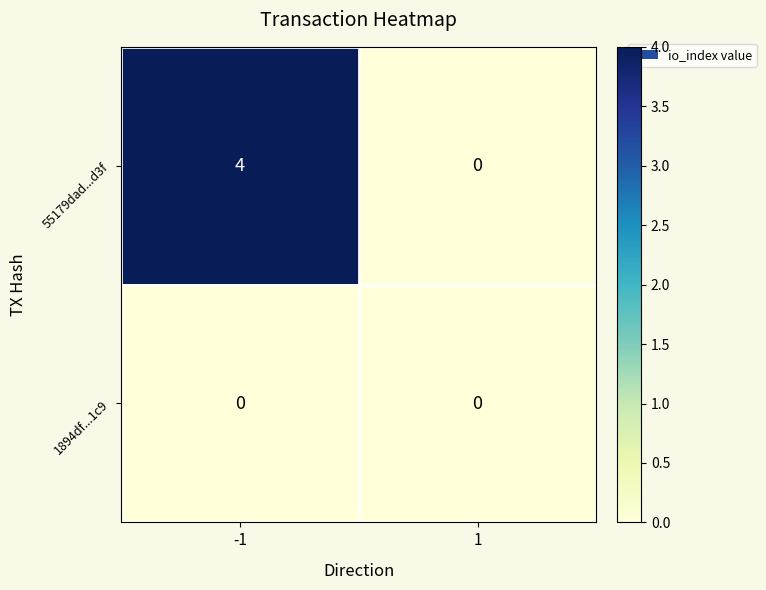

Reading left to right, transcribe all the data shown in this chart.

55179dad...d3f: 4	0
1894df...1c9: 0	0